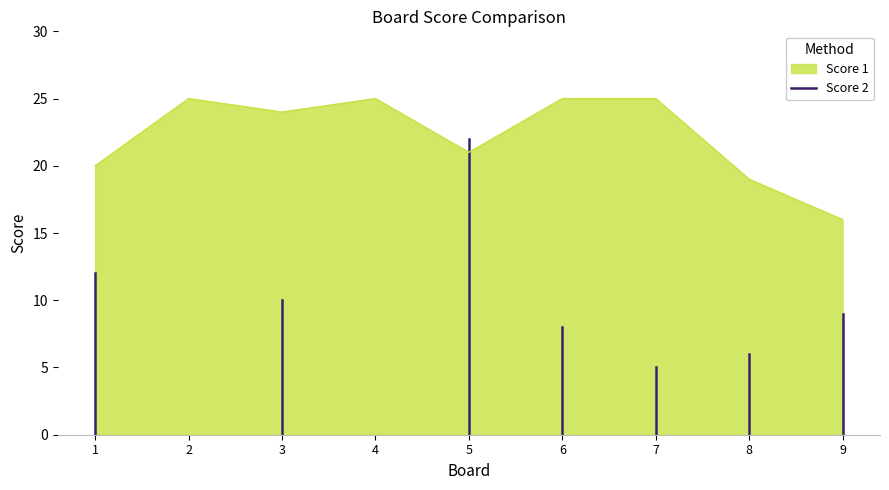

The Score 1 series shows 25 at 2. True or false?

True